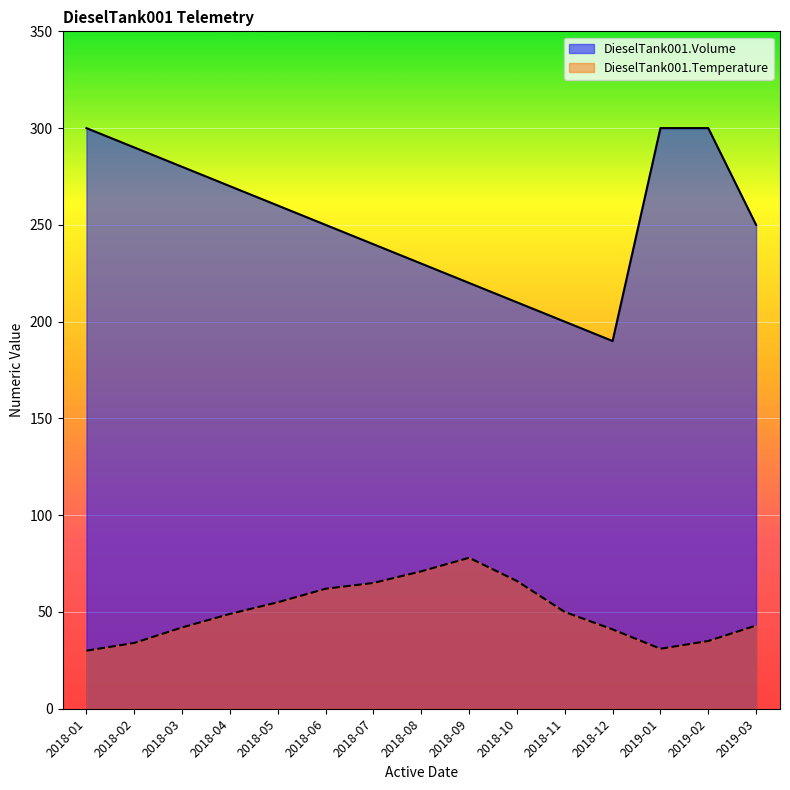

Reading left to right, extract all data points from this chart.

DieselTank001.Volume: 2018-01=300	2018-02=290	2018-03=280	2018-04=270	2018-05=260	2018-06=250	2018-07=240	2018-08=230	2018-09=220	2018-10=210	2018-11=200	2018-12=190	2019-01=300	2019-02=300	2019-03=250
DieselTank001.Temperature: 2018-01=30	2018-02=34	2018-03=42	2018-04=49	2018-05=55	2018-06=62	2018-07=65	2018-08=71	2018-09=78	2018-10=66	2018-11=50	2018-12=41	2019-01=31	2019-02=35	2019-03=43